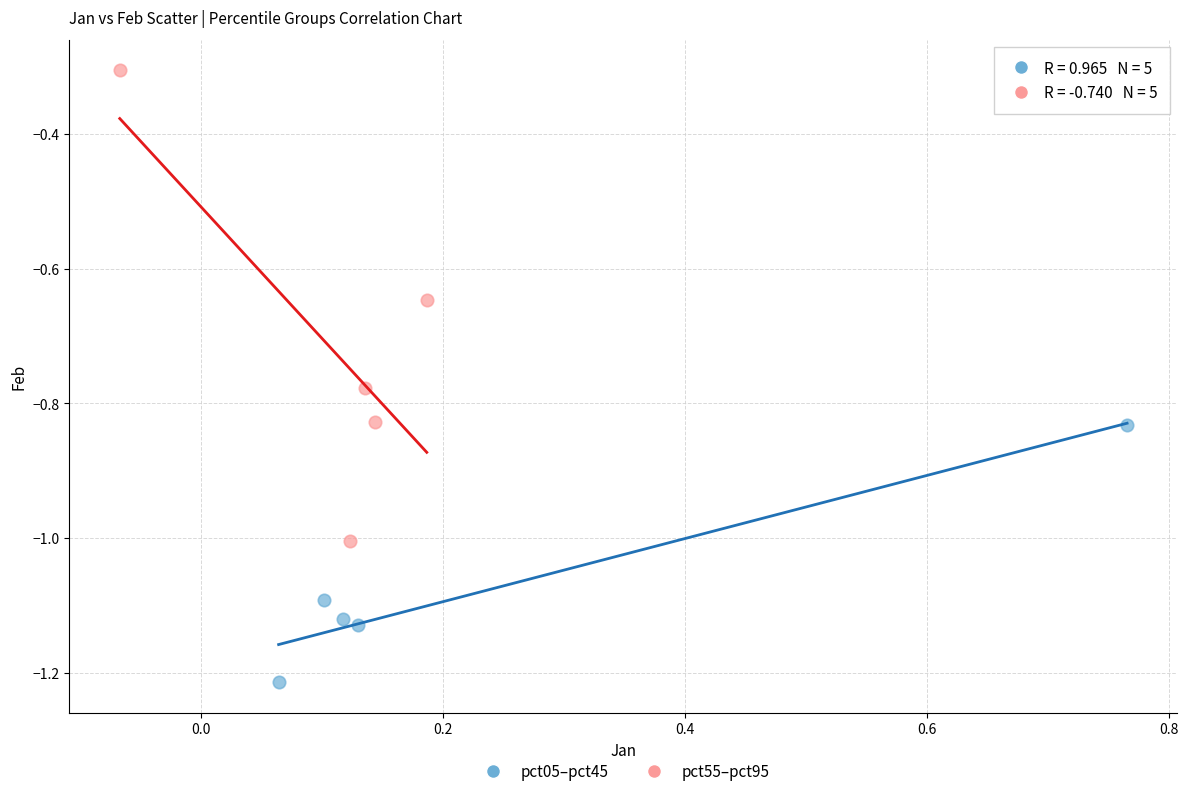

What are all the series names shown in the legend?

pct05–pct45, pct55–pct95